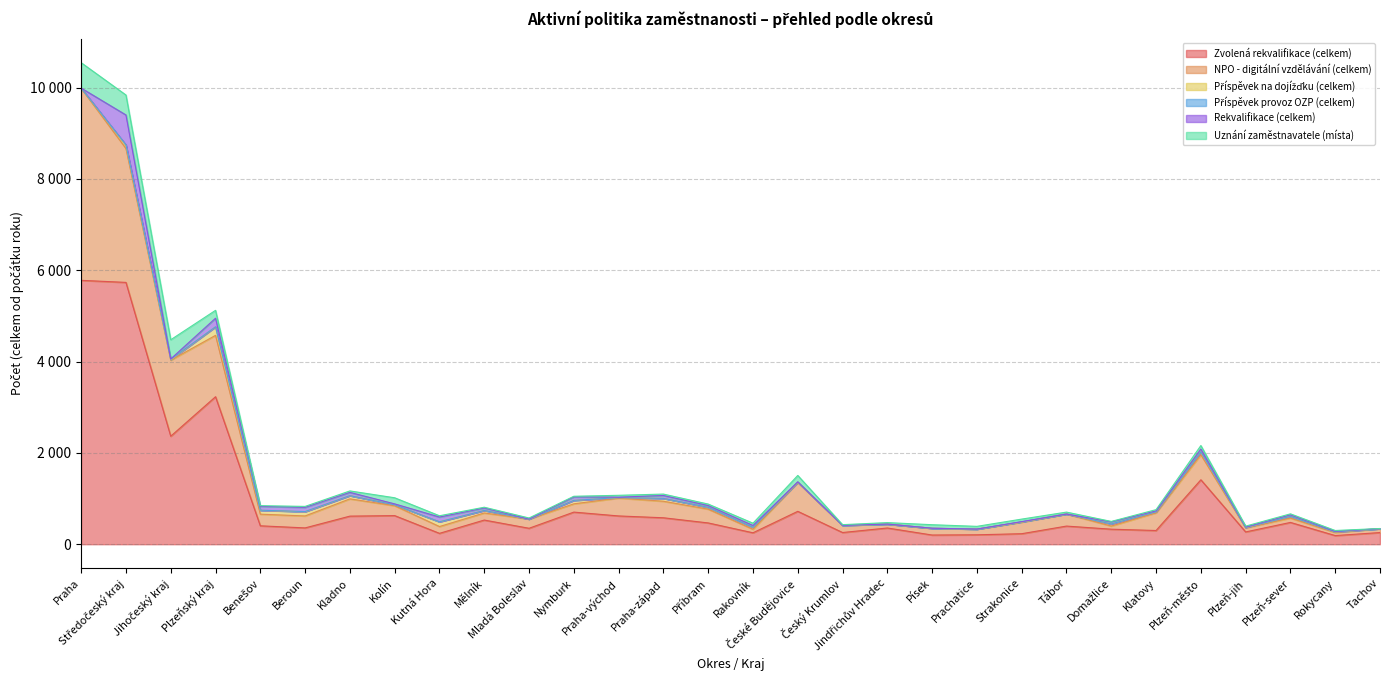

What is the difference between the maximum and minimum values in the Uznání zaměstnavatele (místa) series?

553